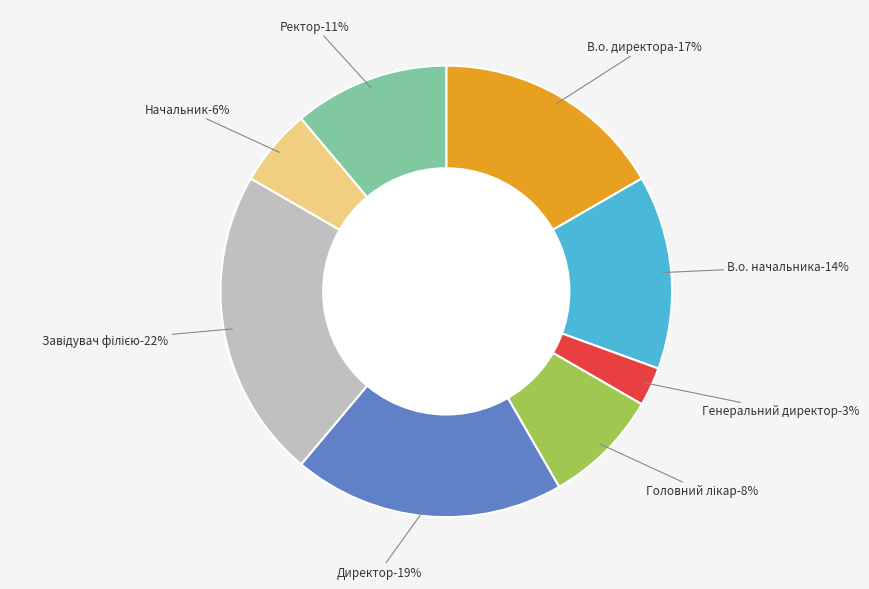

Which has a higher value, Завідувач філією or В.о. директора?

Завідувач філією